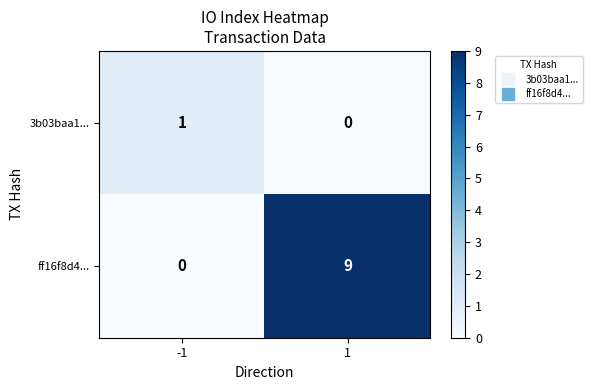

How many data points does each series have?

2